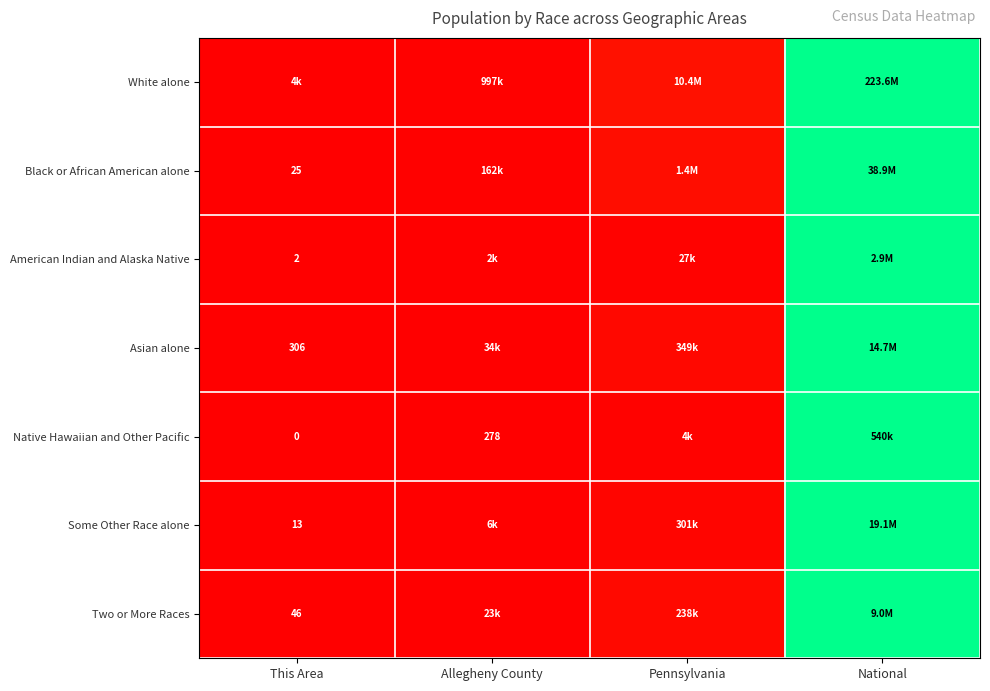

Is it true that American Indian and Alaska Native equals 0.7 at This Area?

False